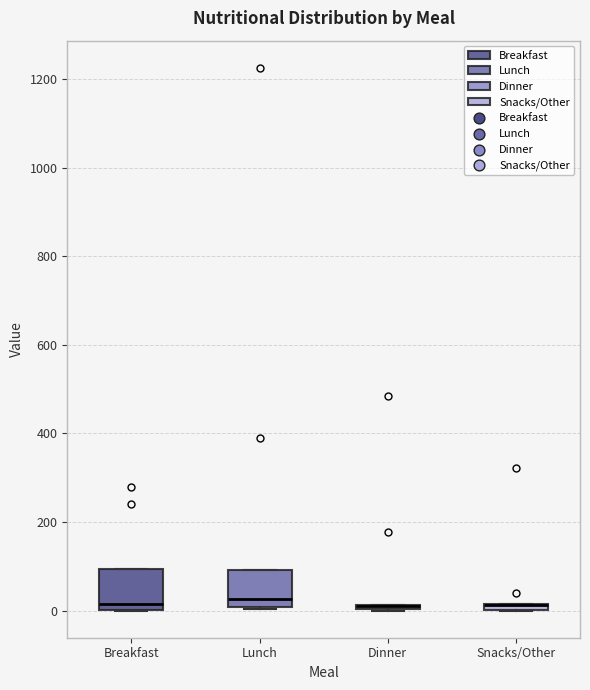

Where is the lower edge of the box for Dinner on the y-axis? The values are not printed on the chart, so give them approximately, as read against the axis.

0